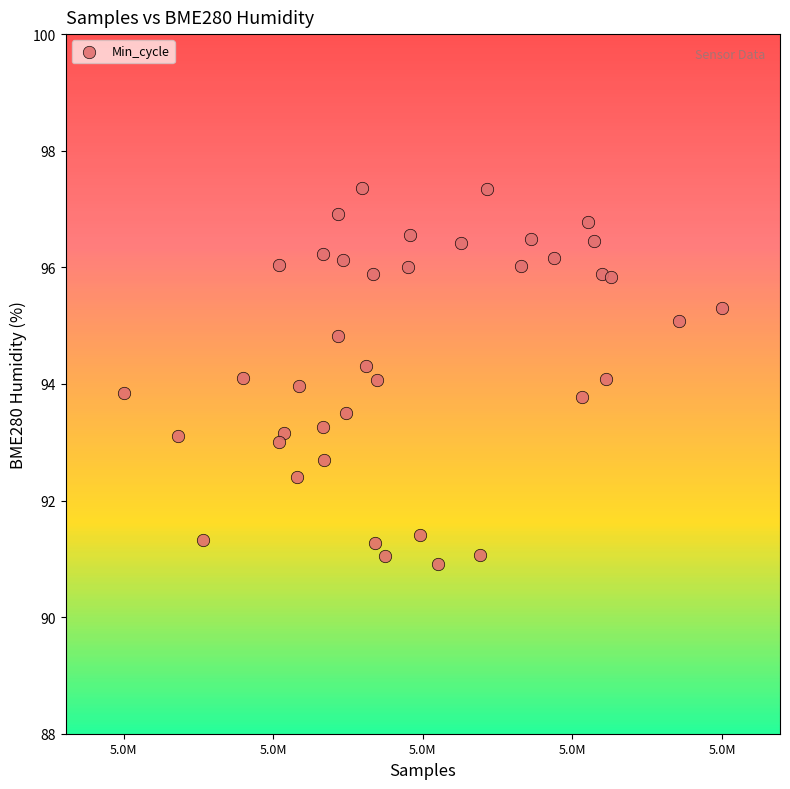

What is the range of X values (max minus min)?

20606.0